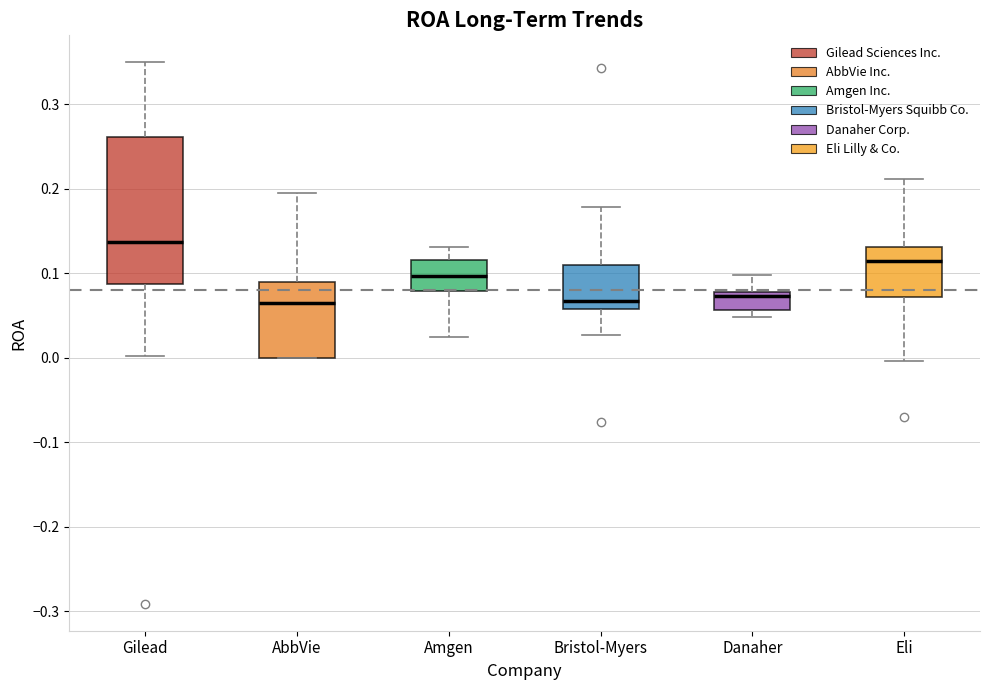

Which box has the highest median line?

Gilead